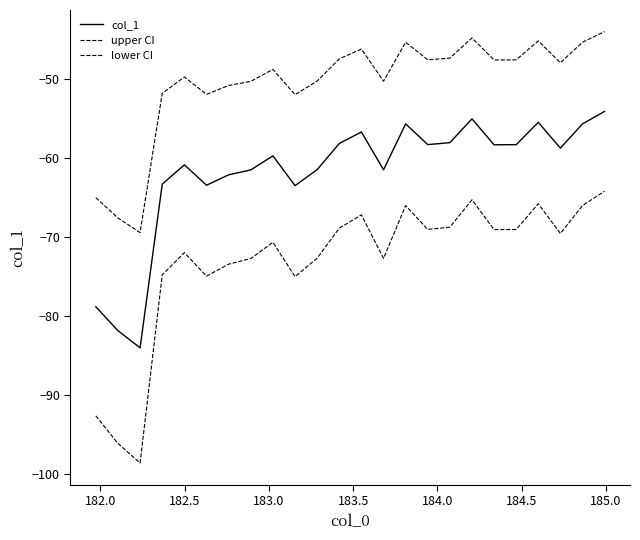

True or false: lower CI and upper CI intersect in this chart.

False